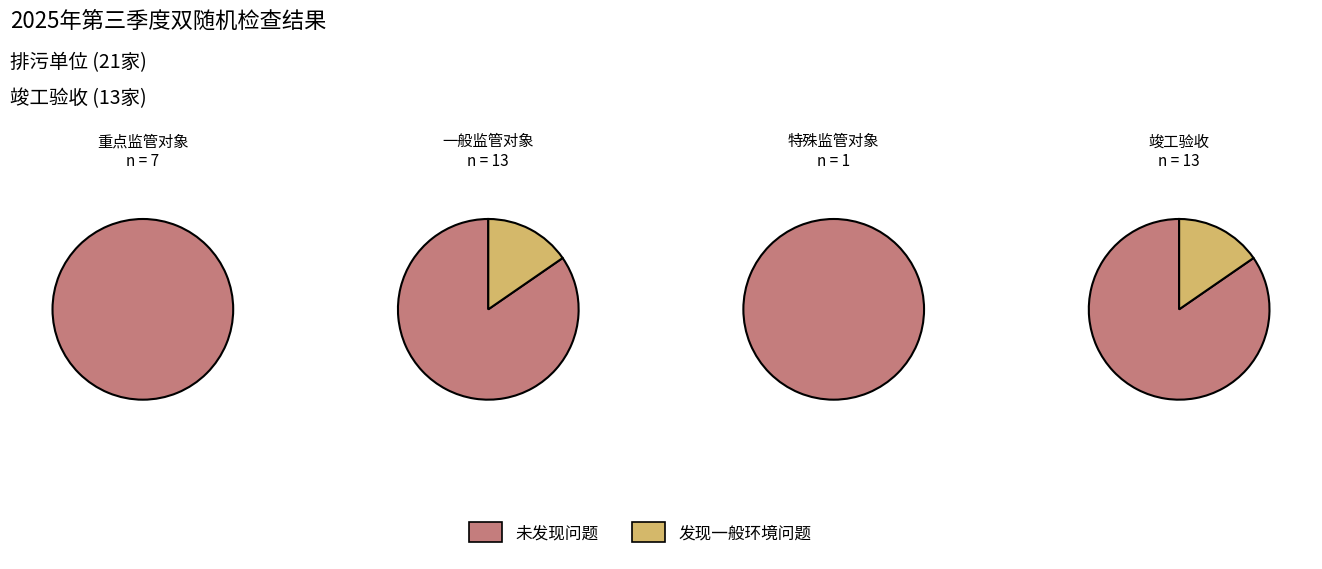

Rank the categories by value from lowest to highest.

竣工验收, 排污单位